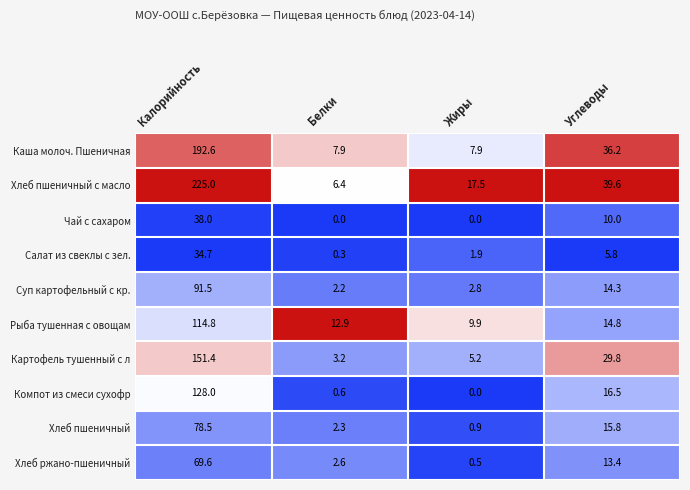

At which label does Компот из смеси сухофр first exceed 16?

Калорийность